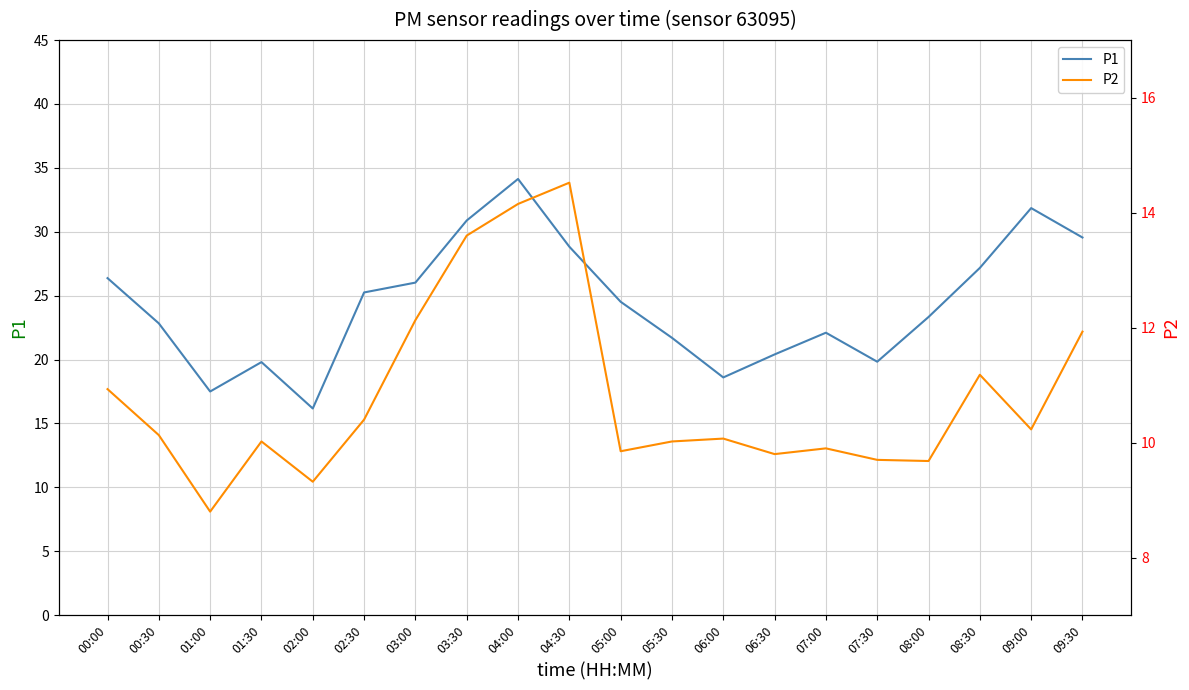

What is the highest value of the P2 series?

14.5